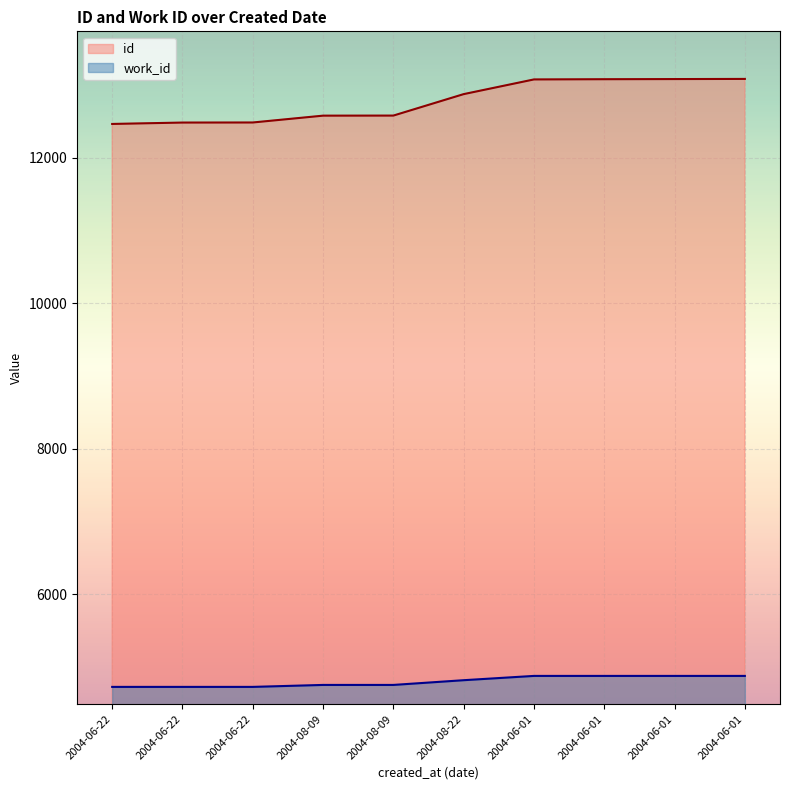

At how many categories does at least one series exceed 10145?

10